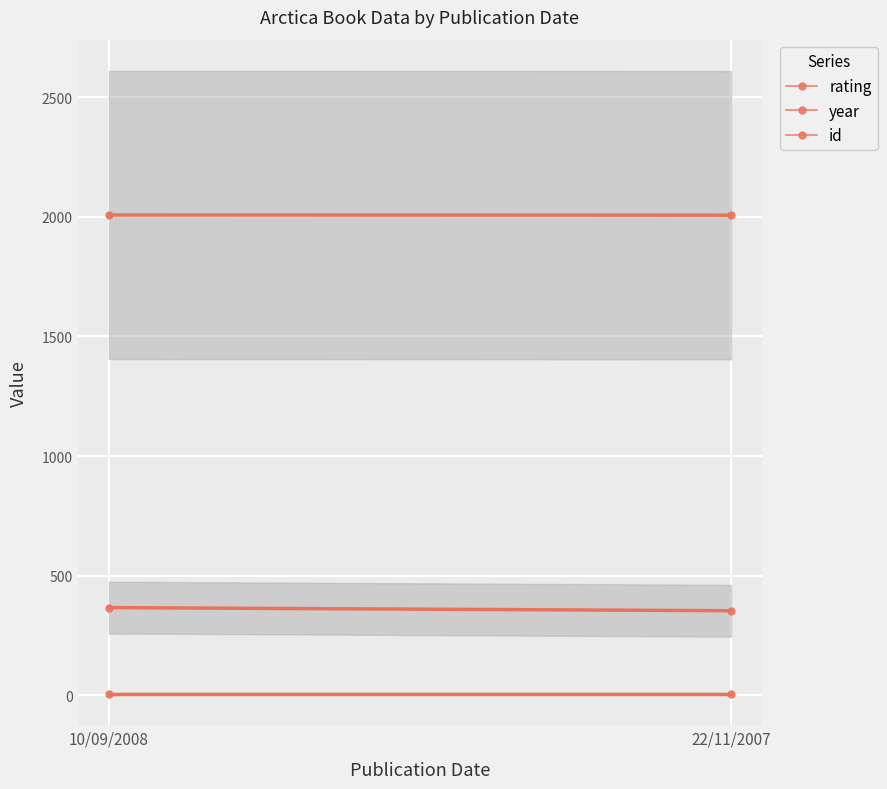

True or false: rating has a value of 4 at 10/09/2008.

False